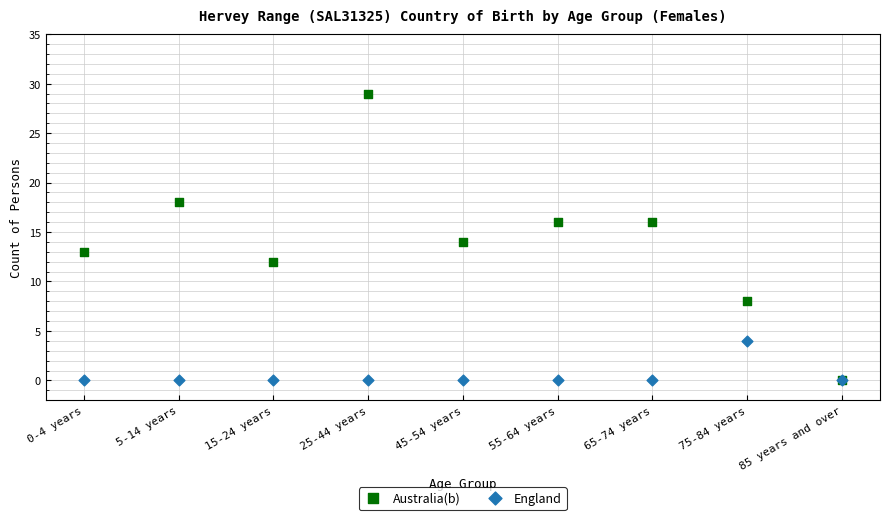

What are all the series names shown in the legend?

Australia(b), England